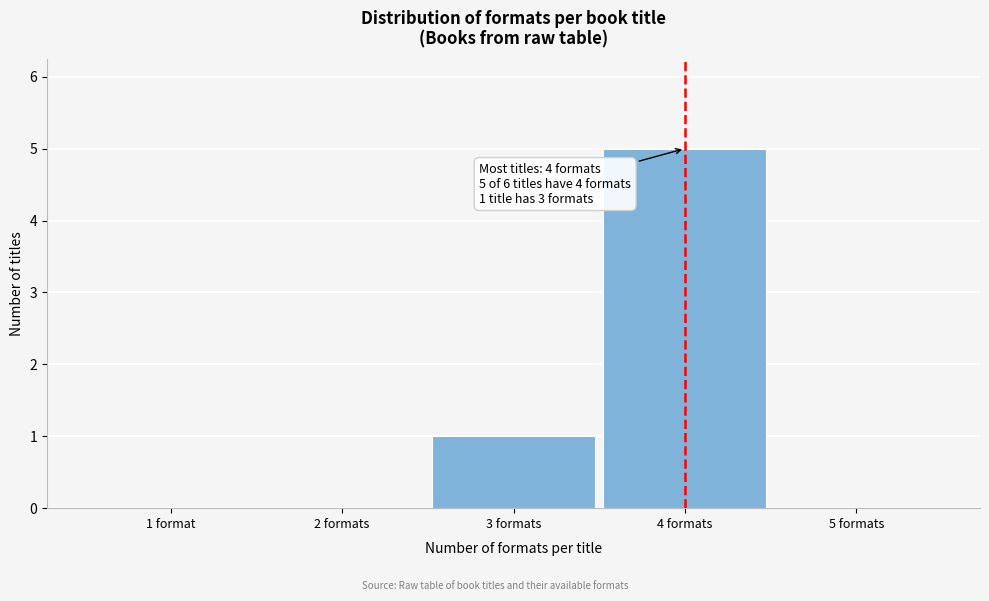

Reading right to left, transcribe all the data shown in this chart.

5 formats=0	4 formats=5	3 formats=1	2 formats=0	1 format=0